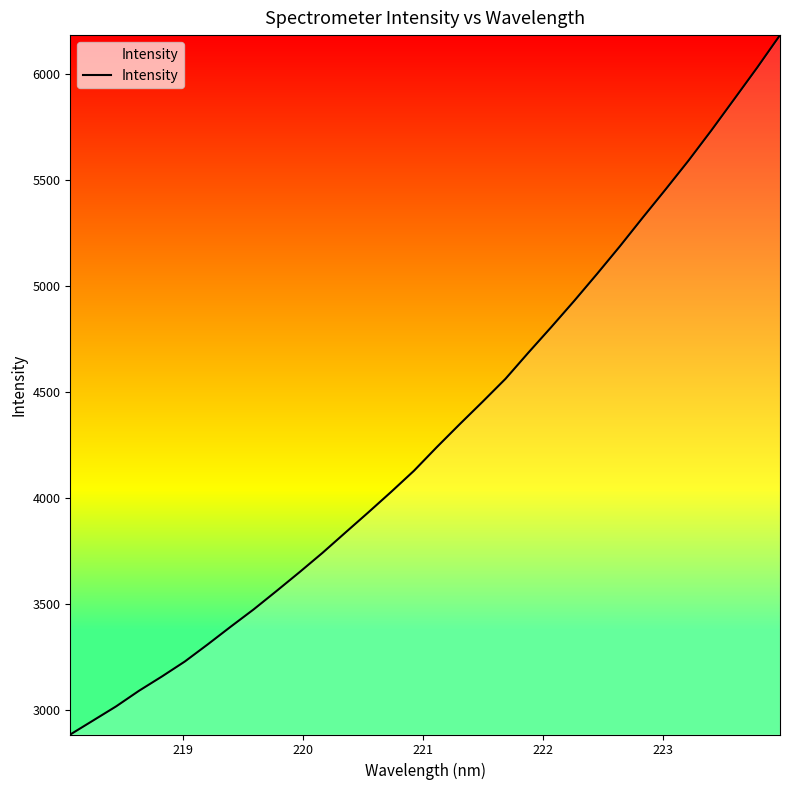

What is the difference between the maximum and minimum values?

3300.1